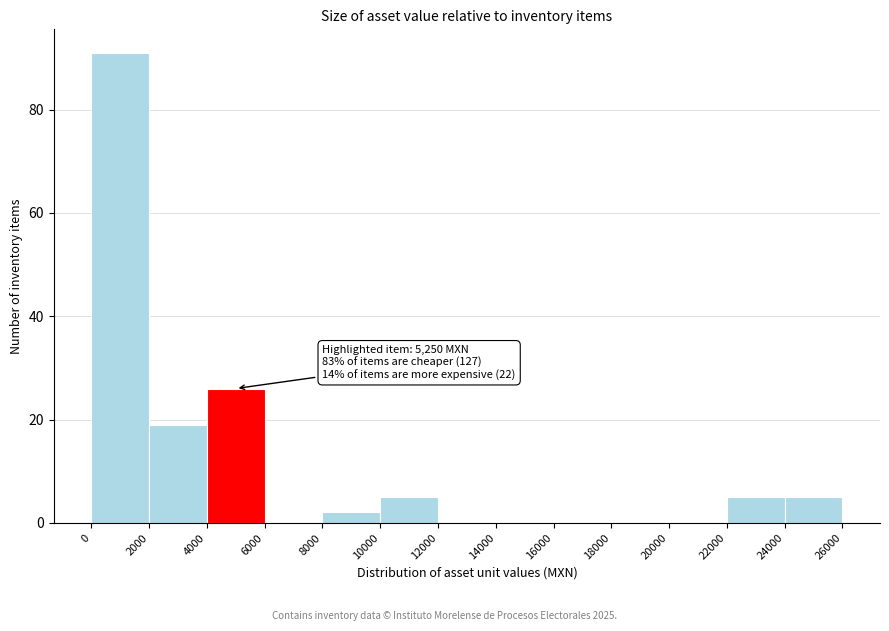

Which range on the x-axis has the tallest bar?

0 to 2000